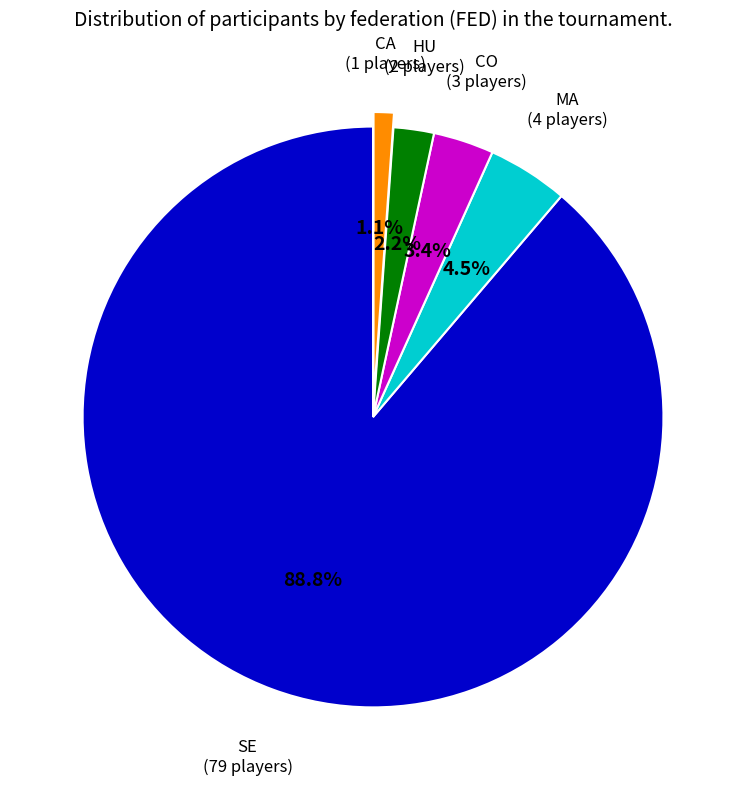

Does any single category account for the majority?

Yes